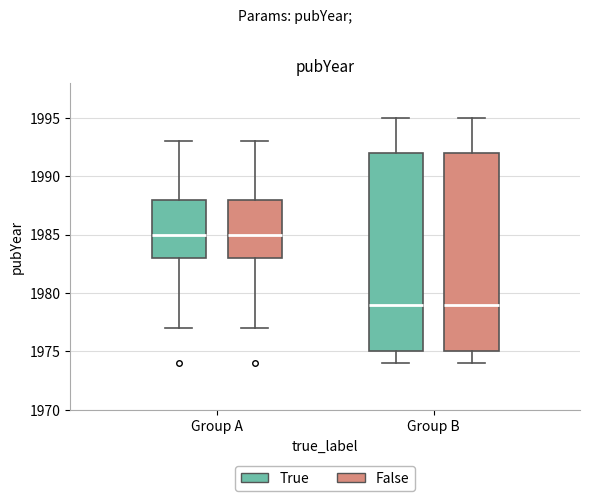

Where does the upper whisker of the box for Group A (False) end on the y-axis? The values are not printed on the chart, so give them approximately, as read against the axis.

1993